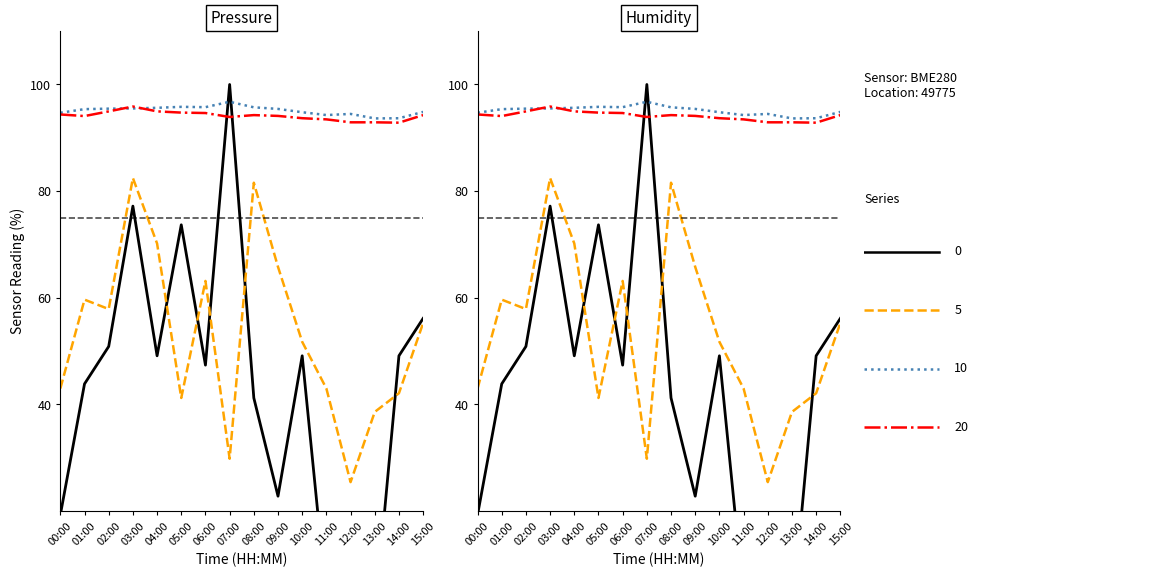

How many lines are shown in the chart?

4